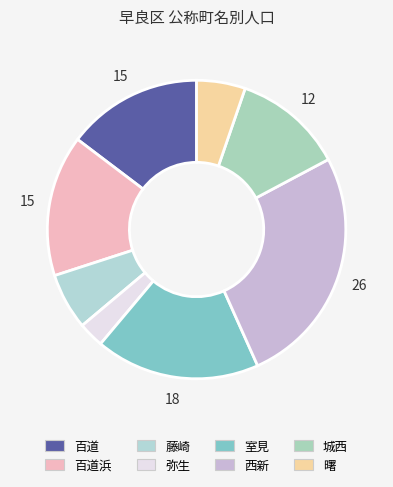

Is it true that 百道 is 22% of the pie?

False